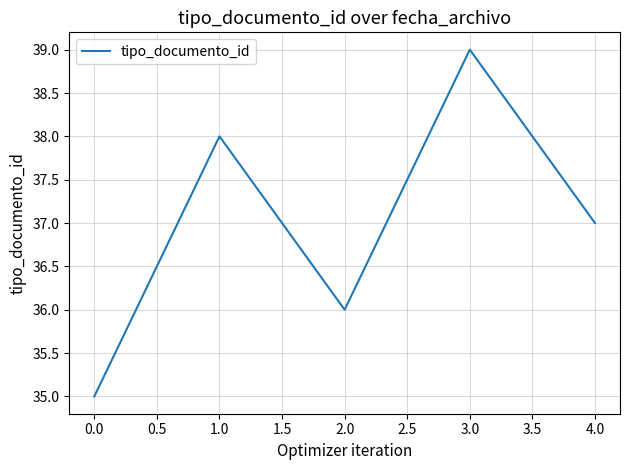

Rank the categories by value from lowest to highest.

0.0, 2.0, 4.0, 1.0, 3.0